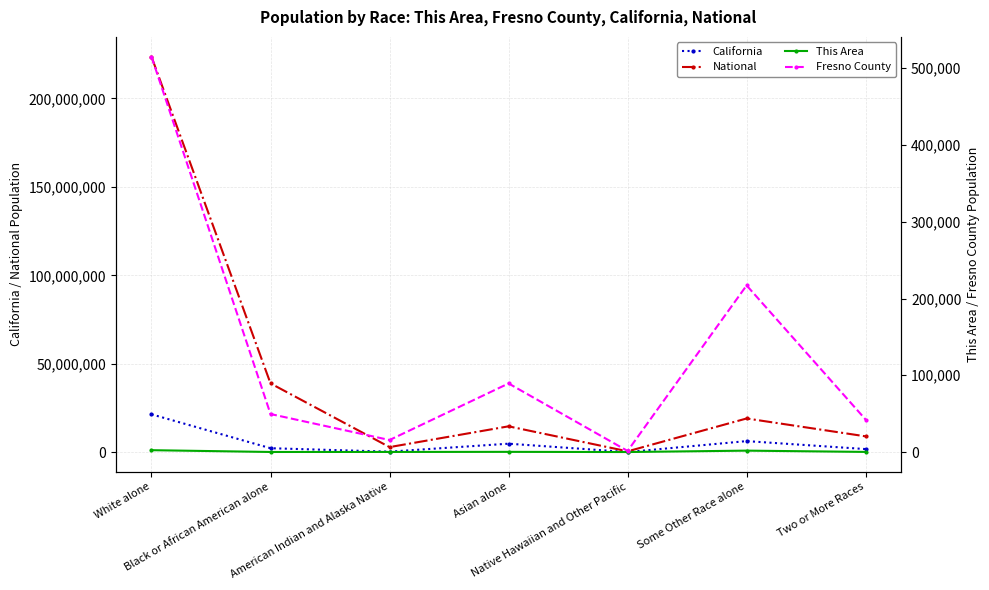

What is the value of the This Area point at the 4th from the left?

233